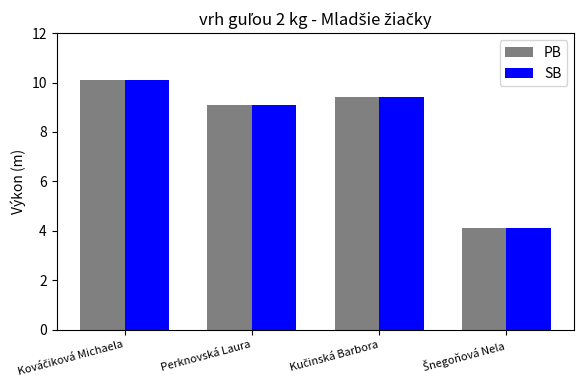

True or false: SB has a value of 9.1 at Perknovská Laura.

True